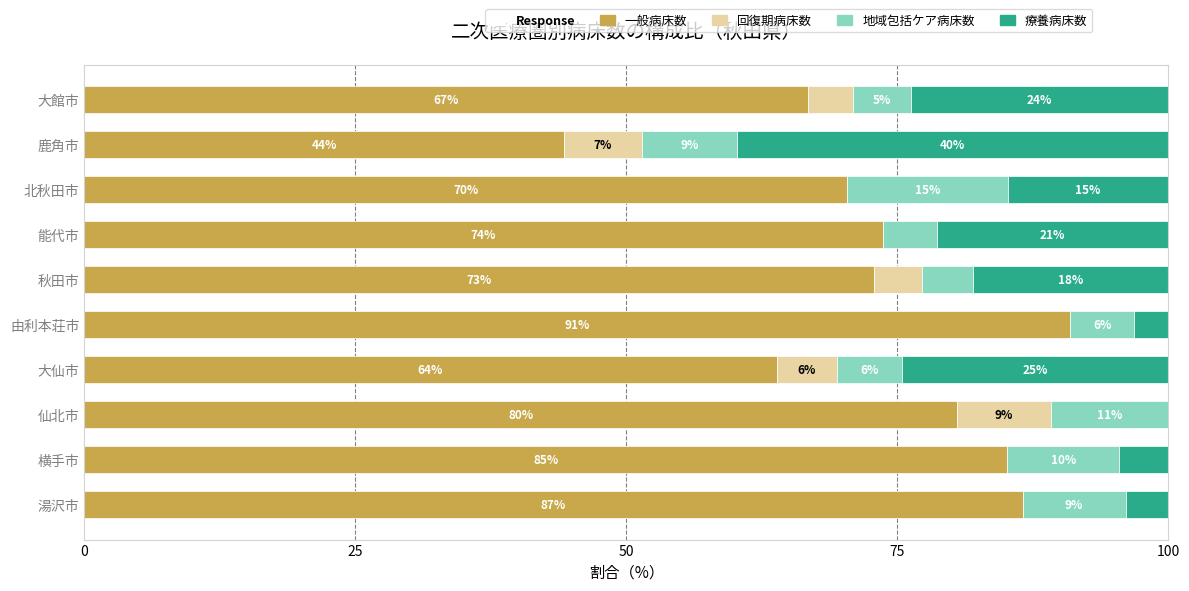

How many categories are shown in the chart?

10